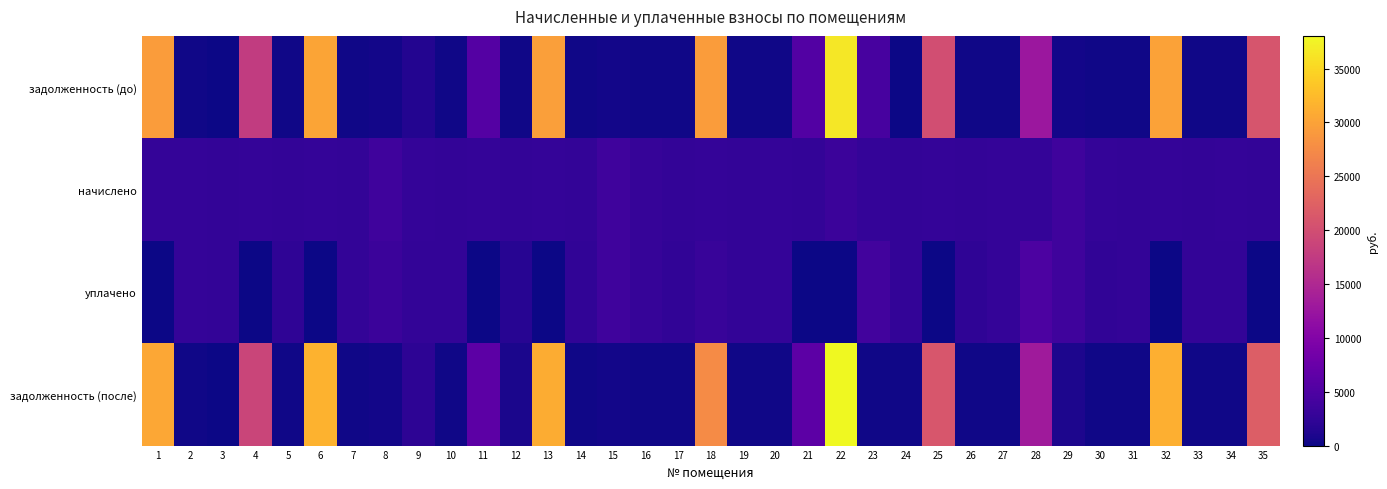

What is the greatest value displayed?

38033.2